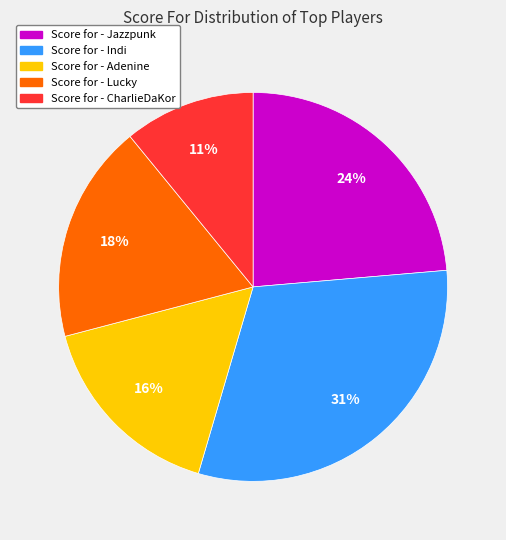

To the nearest percent, what is the difference between the largest and smallest slice percentages?

20%